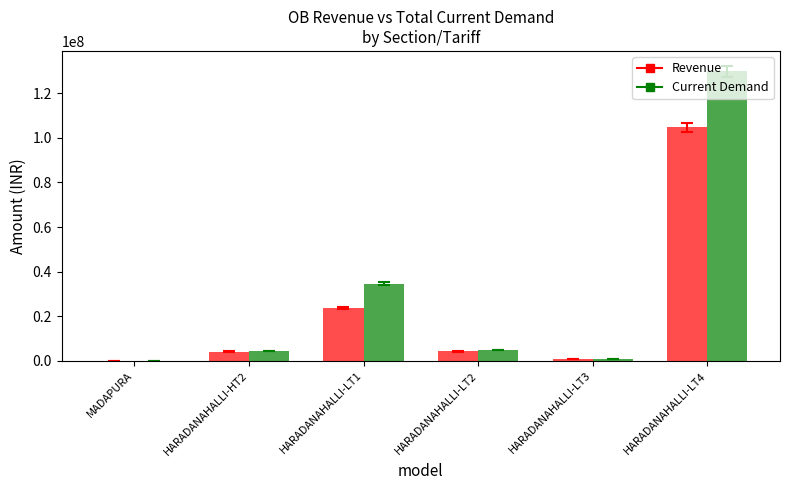

What is the average value of the Current Demand series?

29052183.0